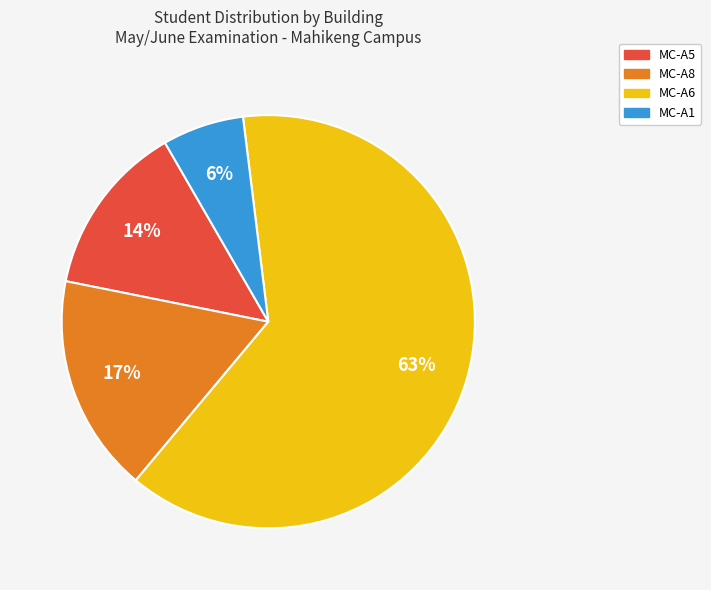

To the nearest percent, what is the difference between the largest and smallest slice percentages?

57%